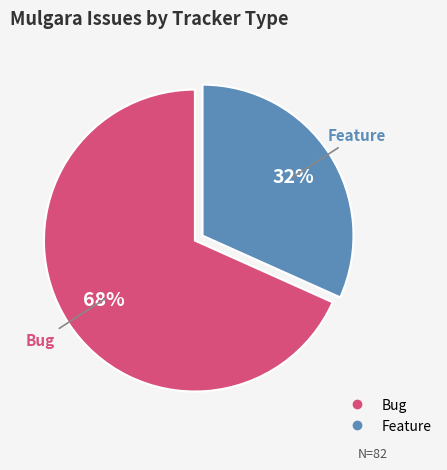

Count the number of slices in the pie.

2